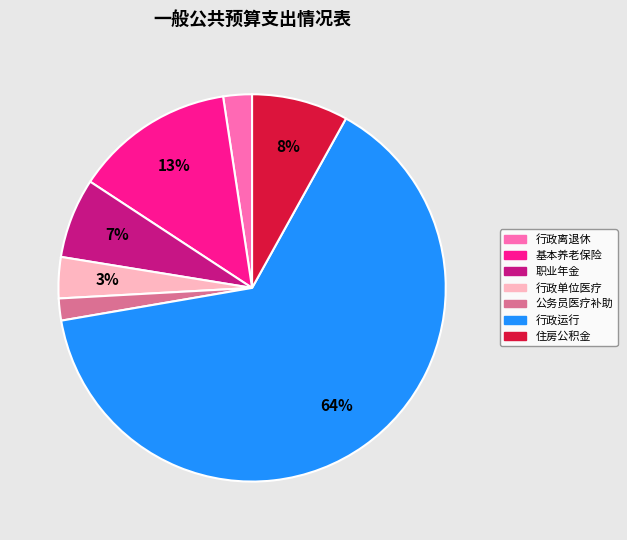

To the nearest percent, what is the average slice percentage?

14%